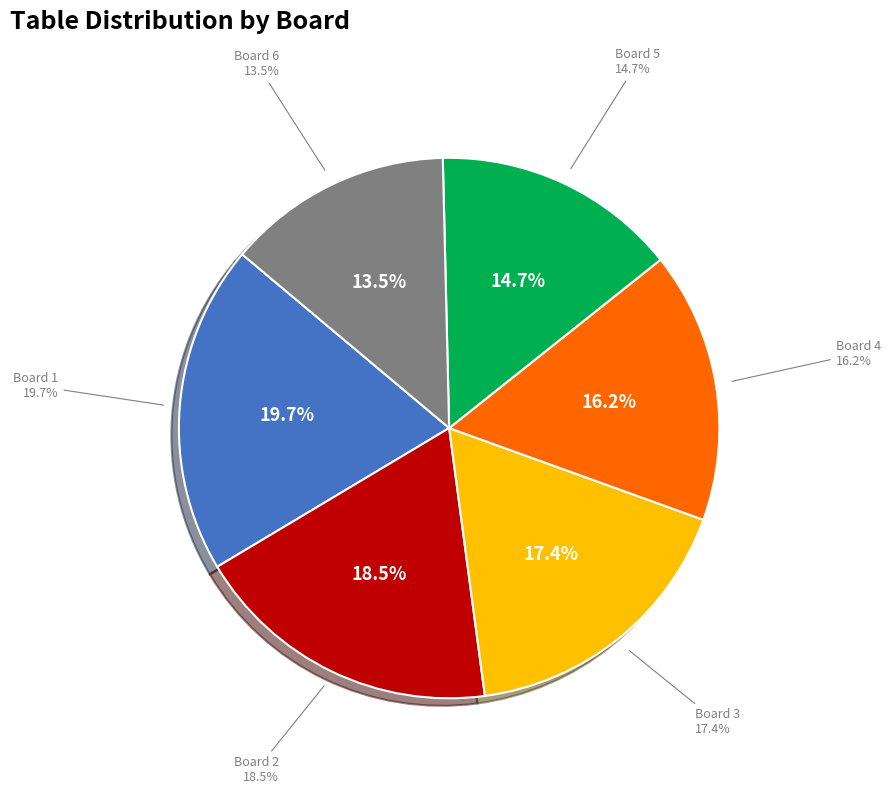

To the nearest percent, what is the difference between the Board 2 and Board 1 slice percentages?

1%